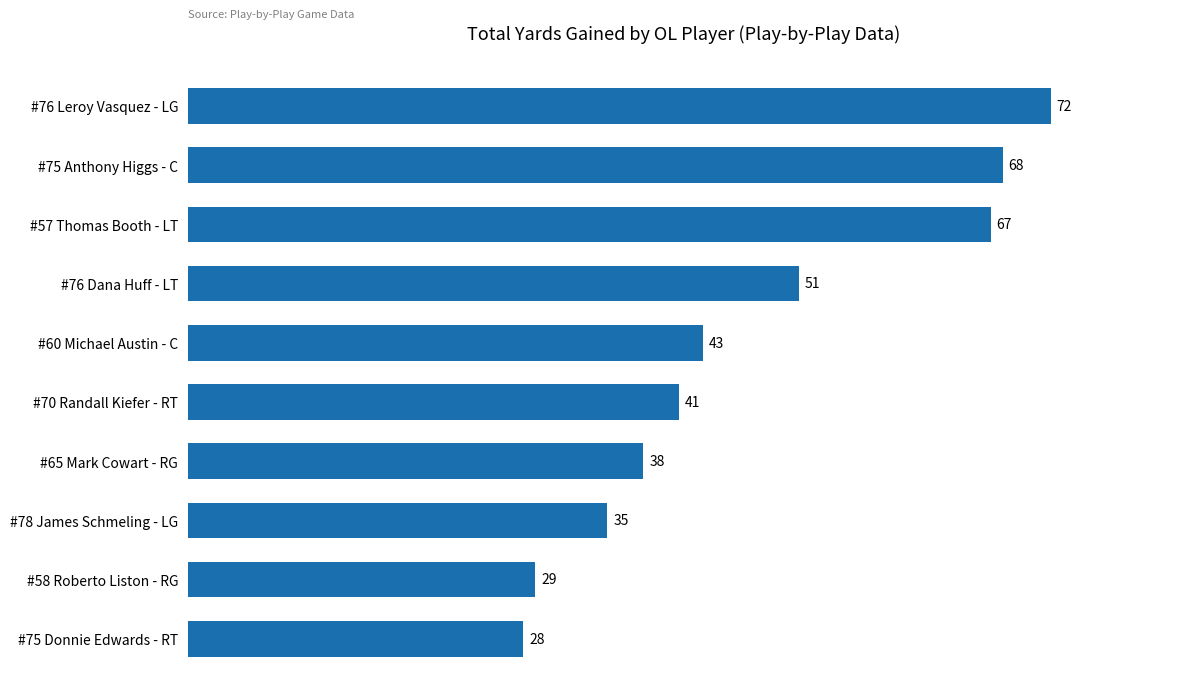

Reading top to bottom, extract all data points from this chart.

72	68	67	51	43	41	38	35	29	28